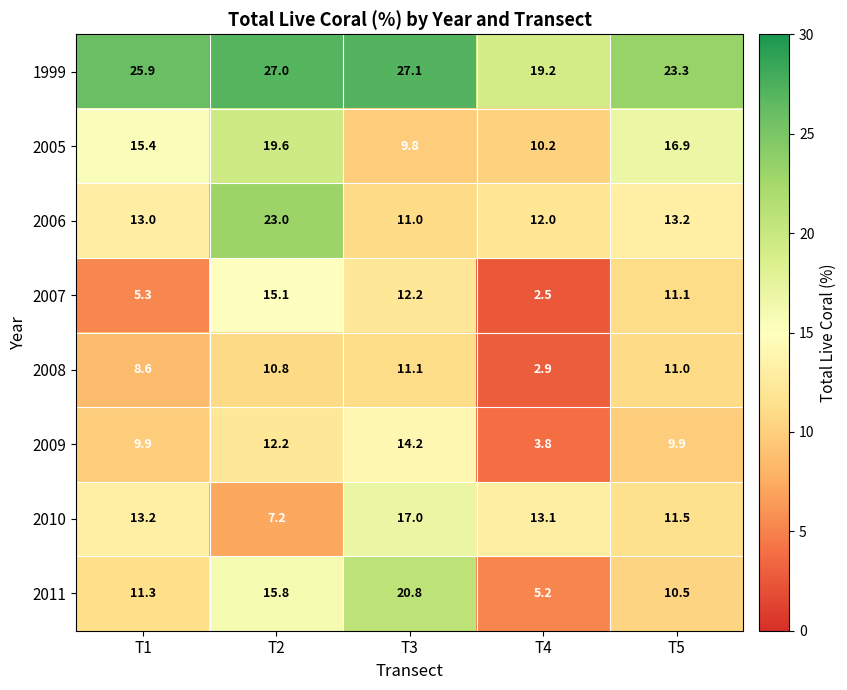

The 2007 series shows 3.1 at T1. True or false?

False